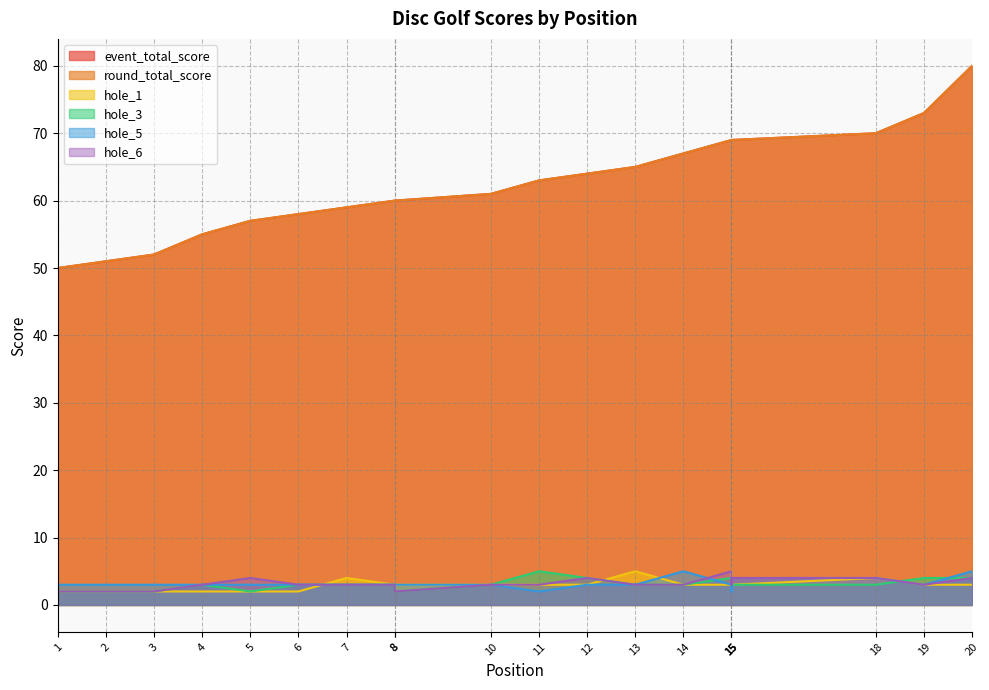

What is the minimum value shown in the chart?

2